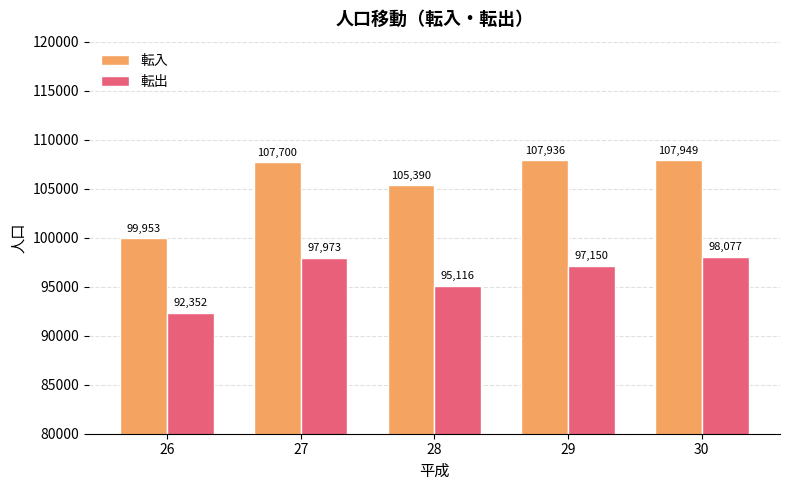

The 転出 series shows 156642 at 30. True or false?

False